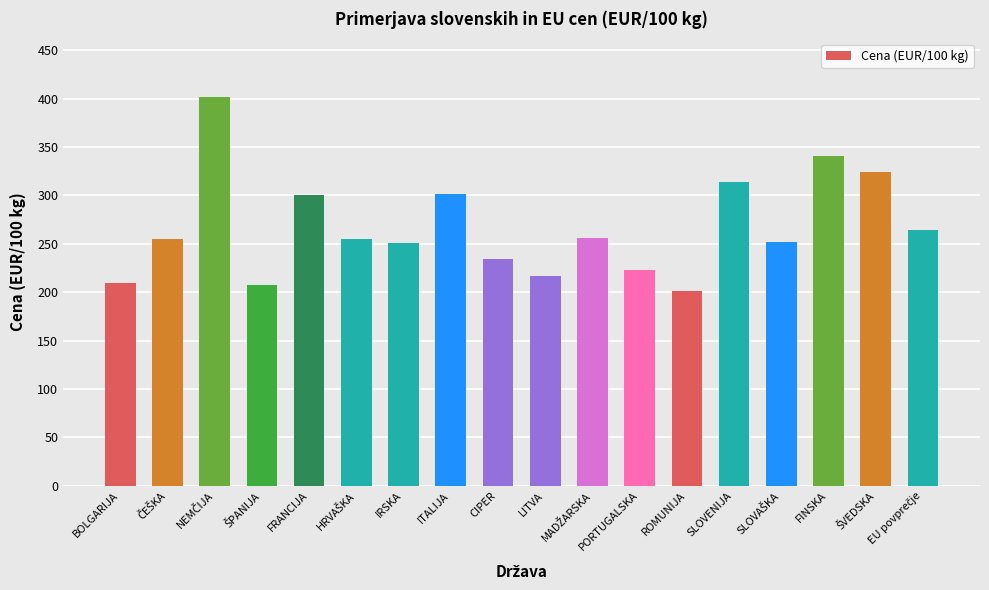

What is the average value?

266.9